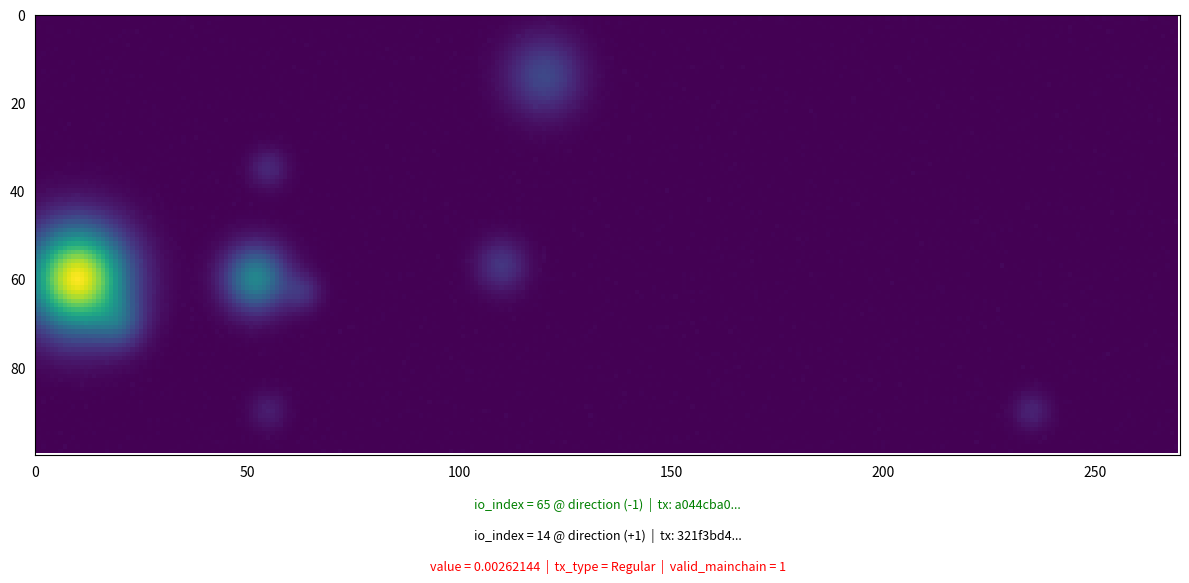

At how many categories does at least one series exceed 57?

1